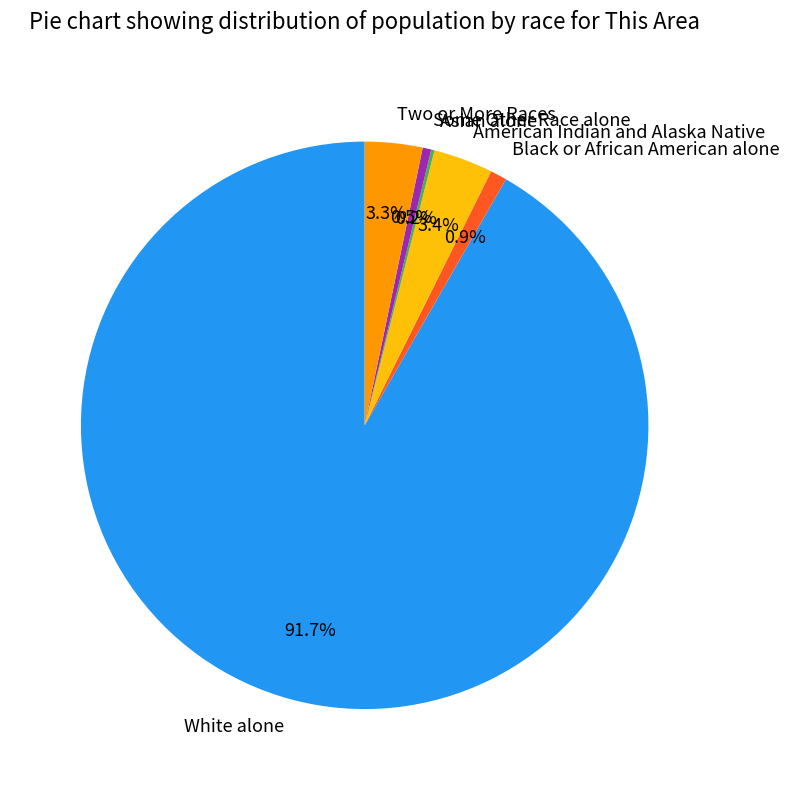

Which has a higher value, Some Other Race alone or Two or More Races?

Two or More Races